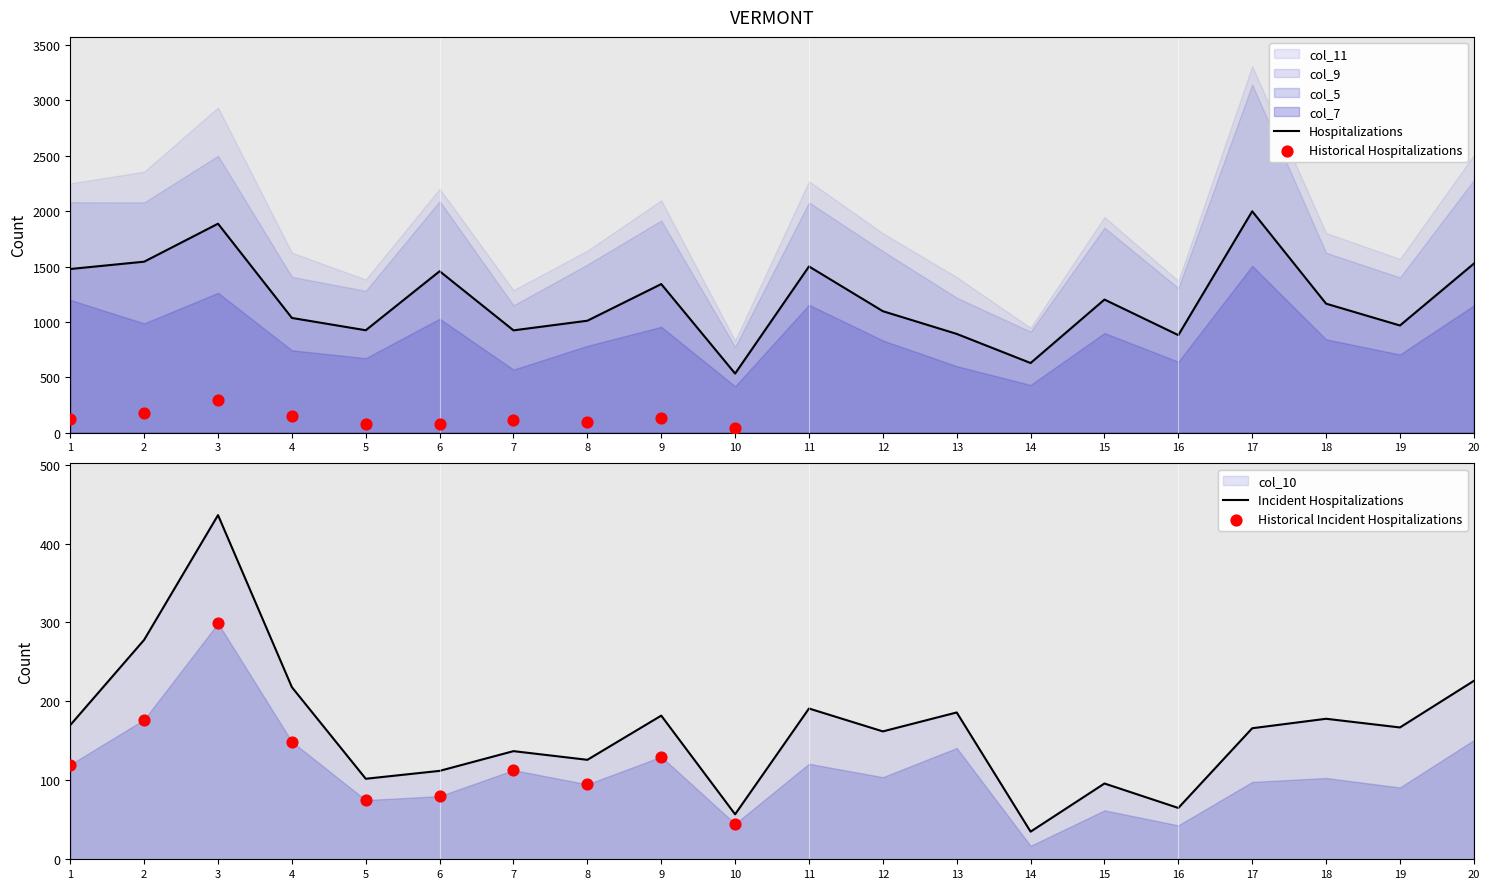

Which series has the largest total across all categories?

col_11